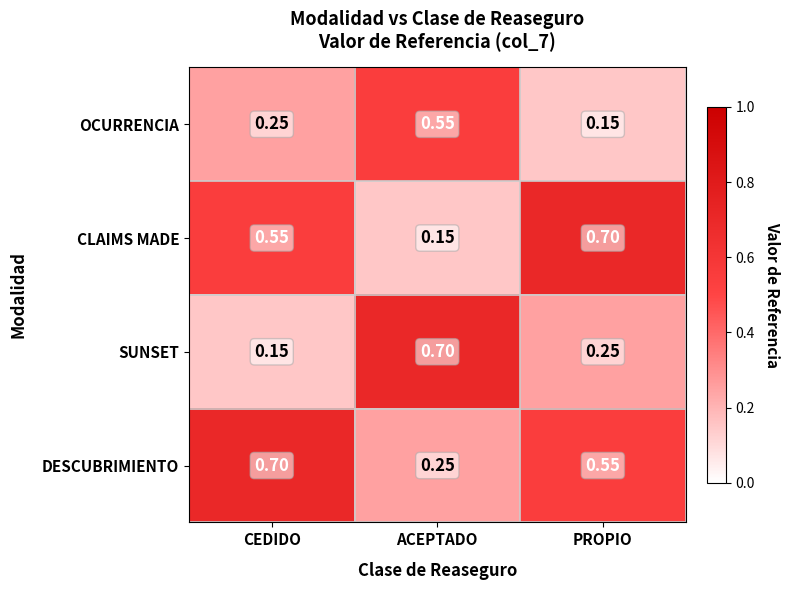

Rank the series at PROPIO from lowest to highest value.

OCURRENCIA, SUNSET, DESCUBRIMIENTO, CLAIMS MADE